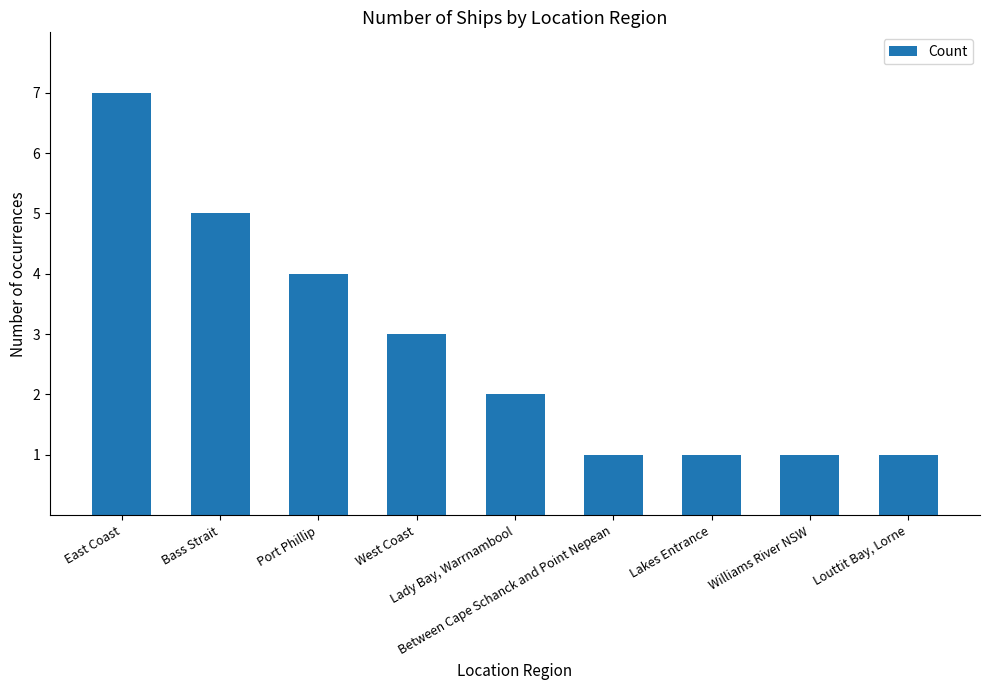

What is the sum of all values?

25